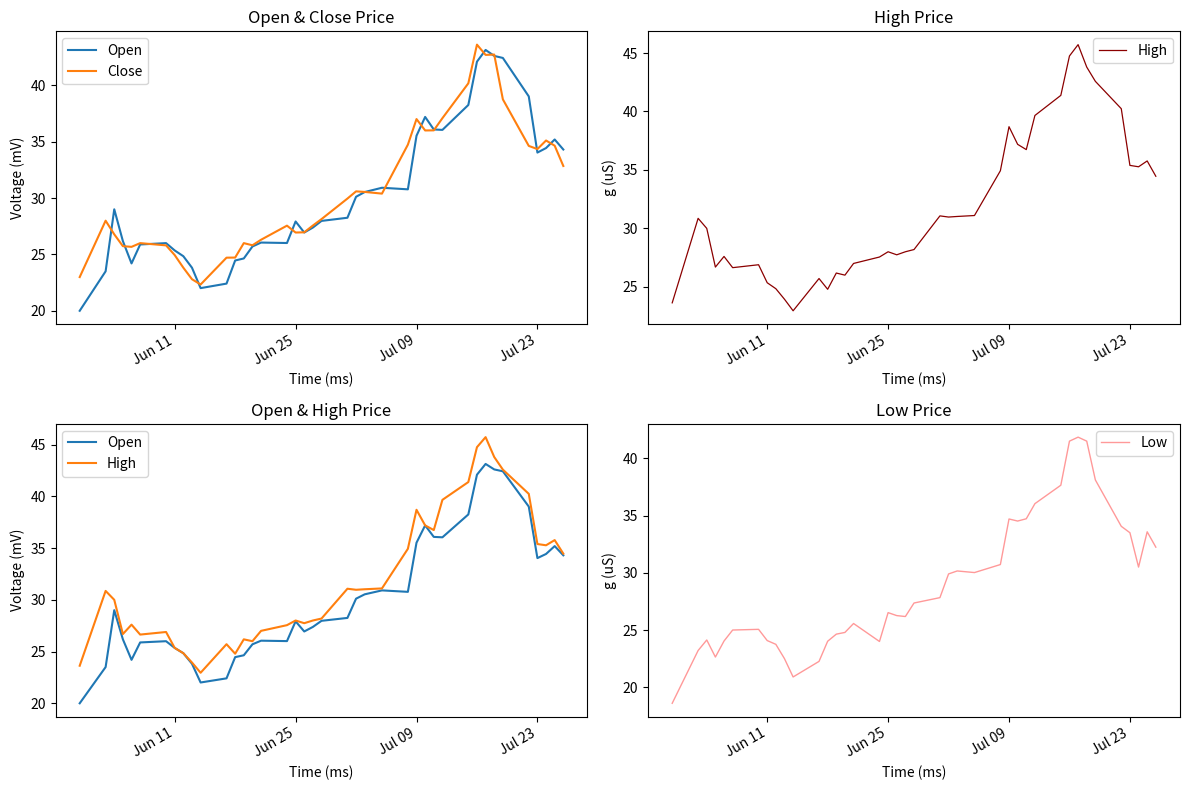

What is the highest value of the Low series?

41.8